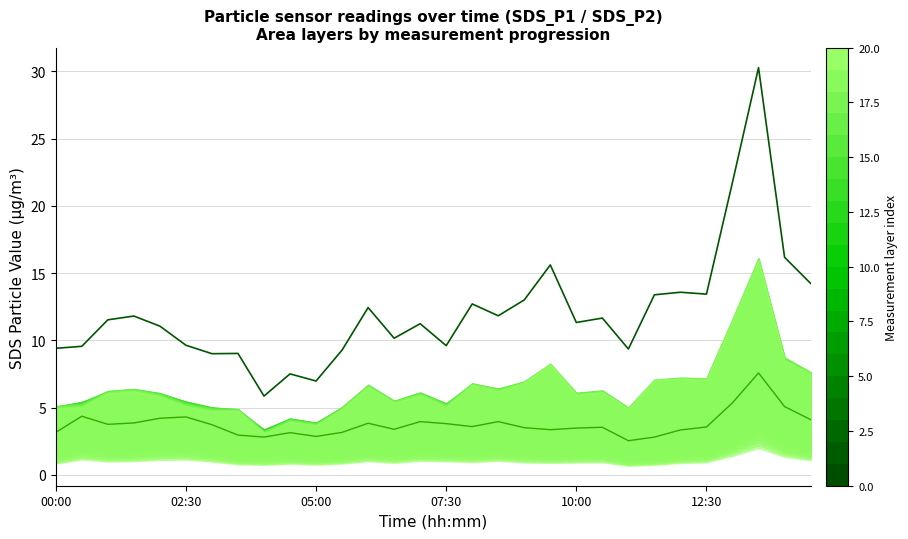

Is it true that SDS_P1 (envelope) equals 13.2 at 00:00?

False